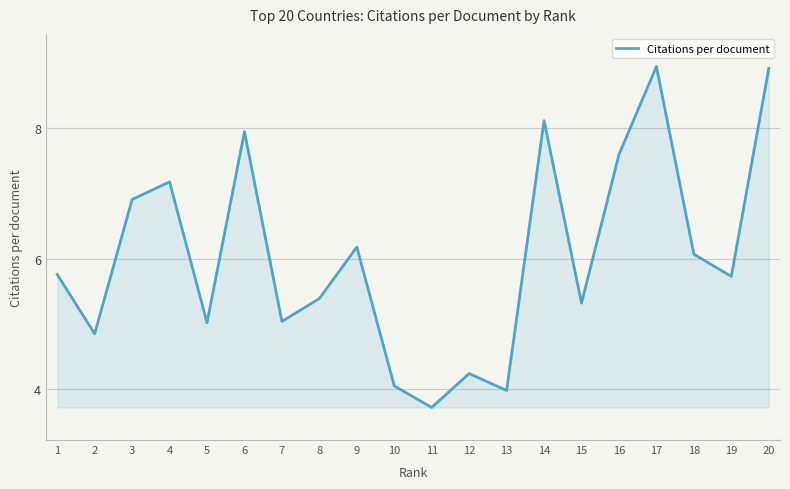

At which label does the data first exceed 5?

1